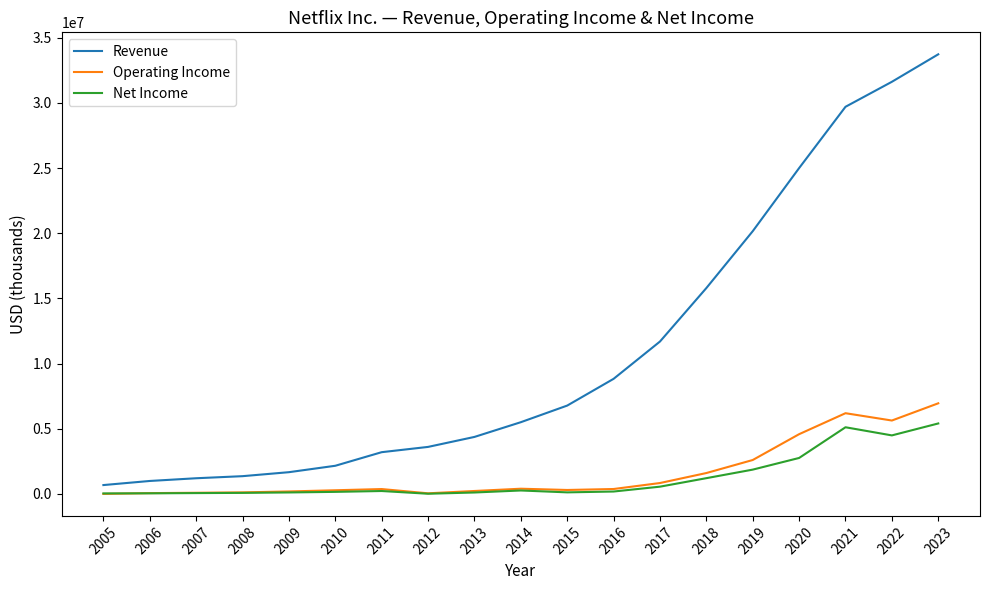

What is the difference between the maximum and minimum values in the Operating Income series?

6951014